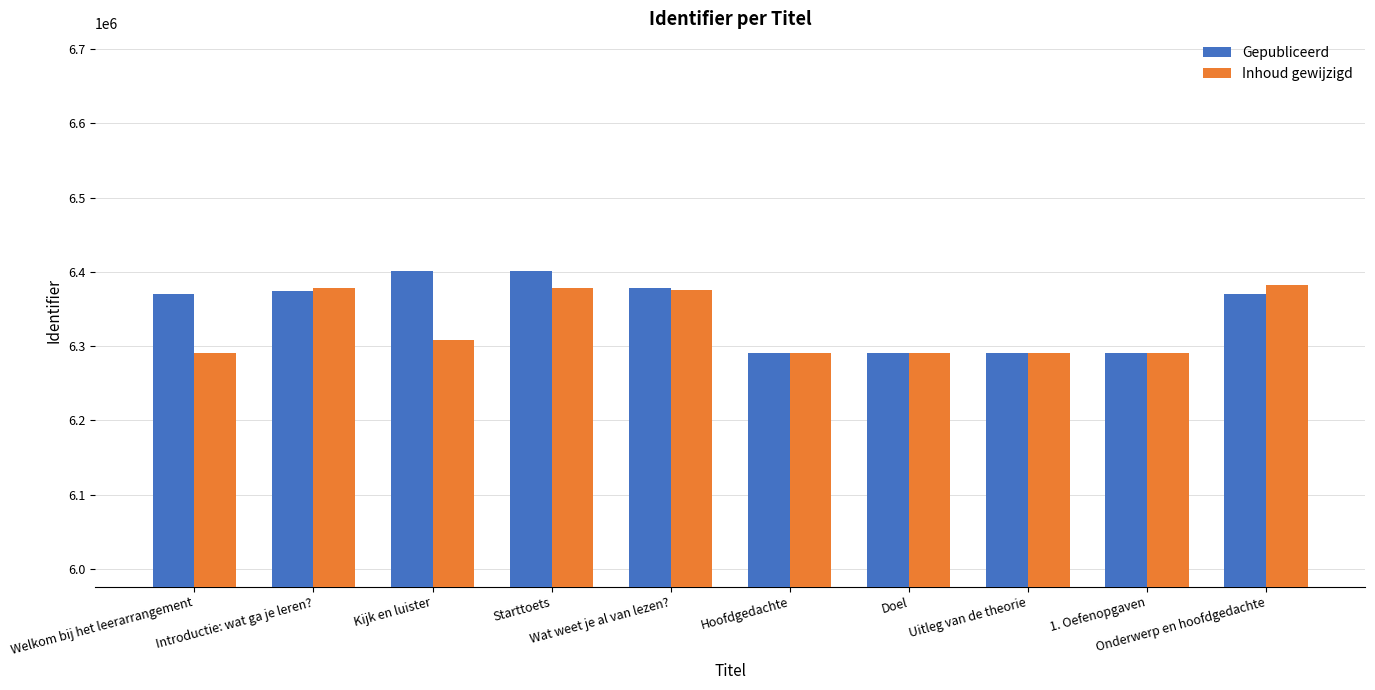

At Kijk en luister, list the series in order from smallest to largest.

Inhoud gewijzigd, Gepubliceerd